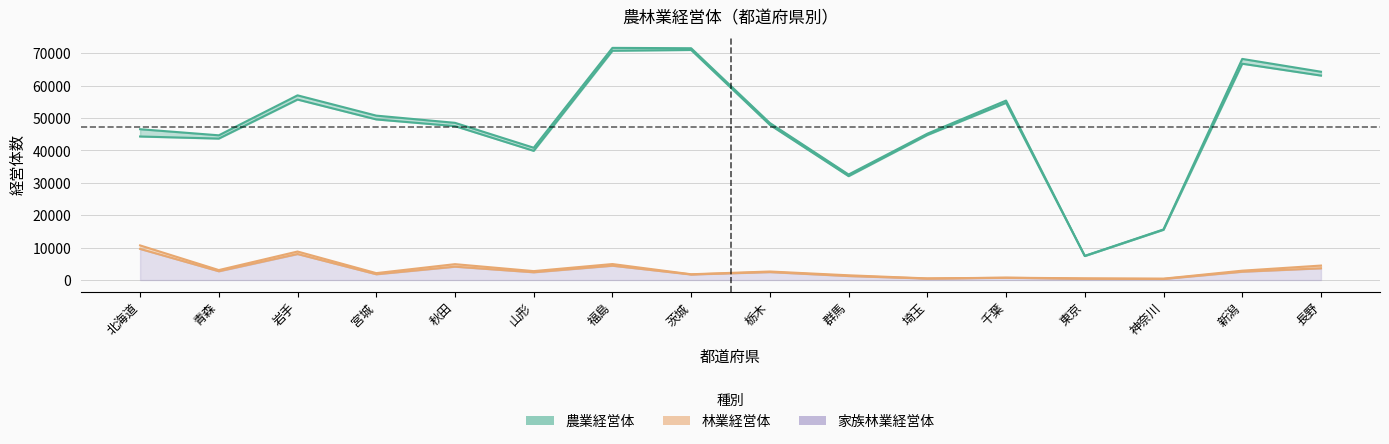

At how many categories does at least one series exceed 42351?

12